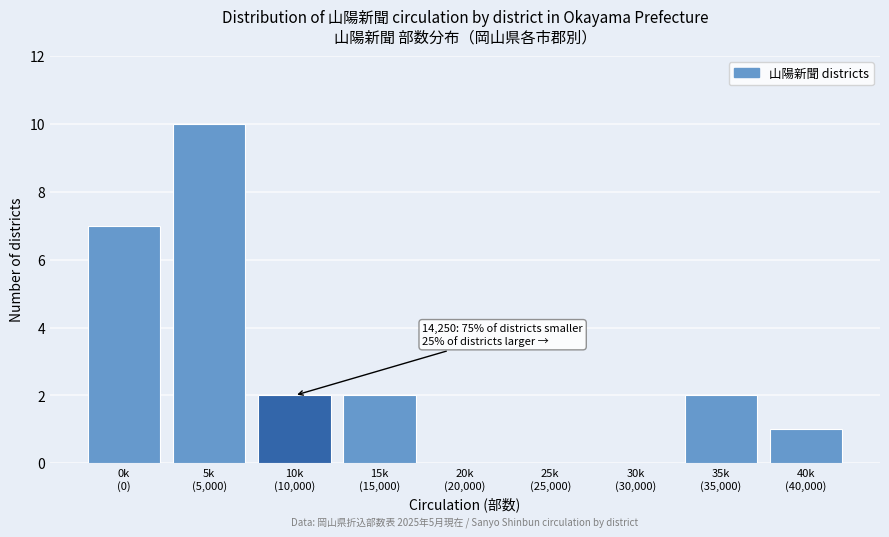

What is the maximum value shown in the chart?

10